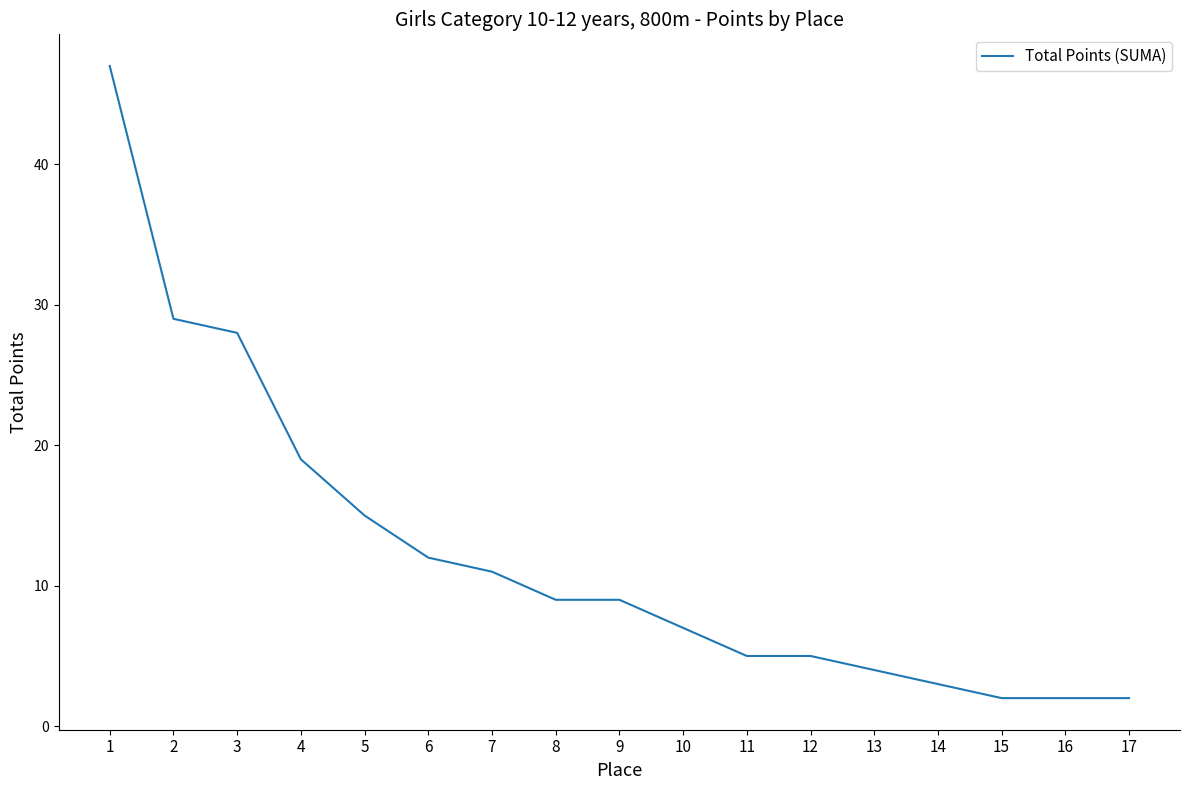

Reading right to left, extract all data points from this chart.

2	2	2	3	4	5	5	7	9	9	11	12	15	19	28	29	47